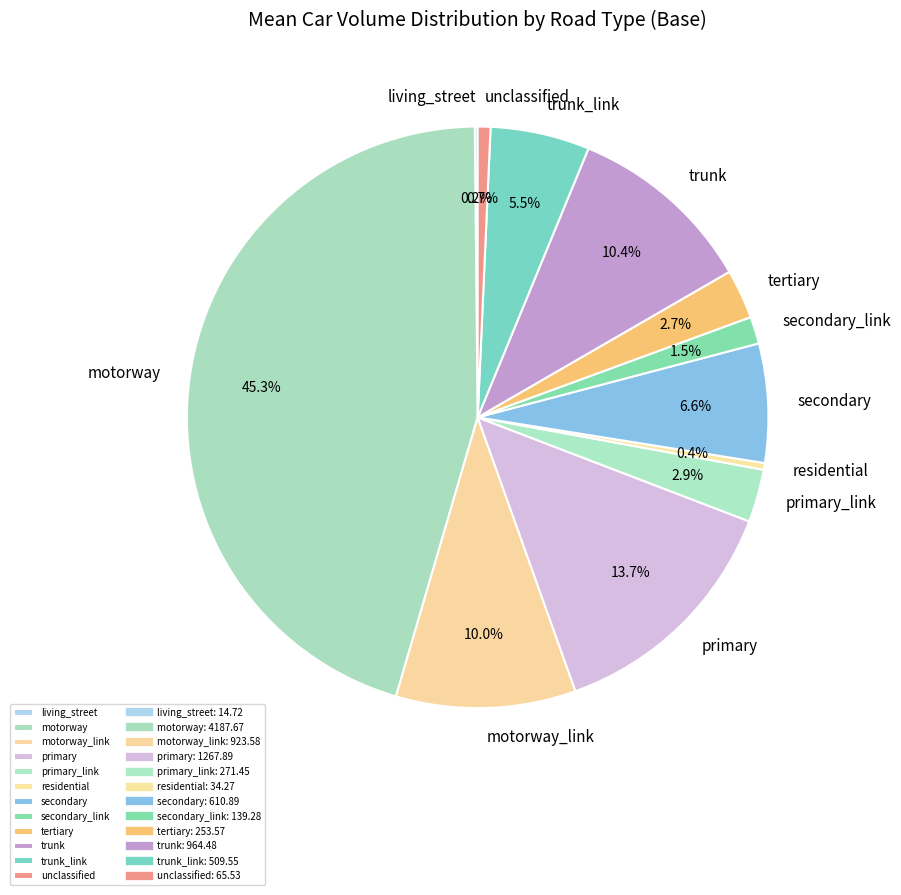

What percentage is NOT represented by tertiary?

97.3%